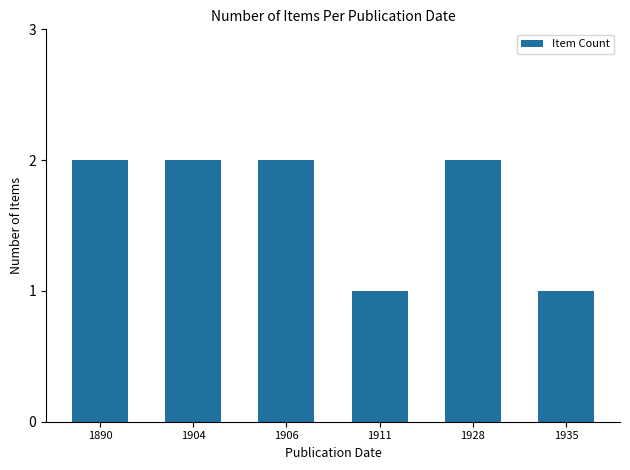

What is the sum of all values?

10